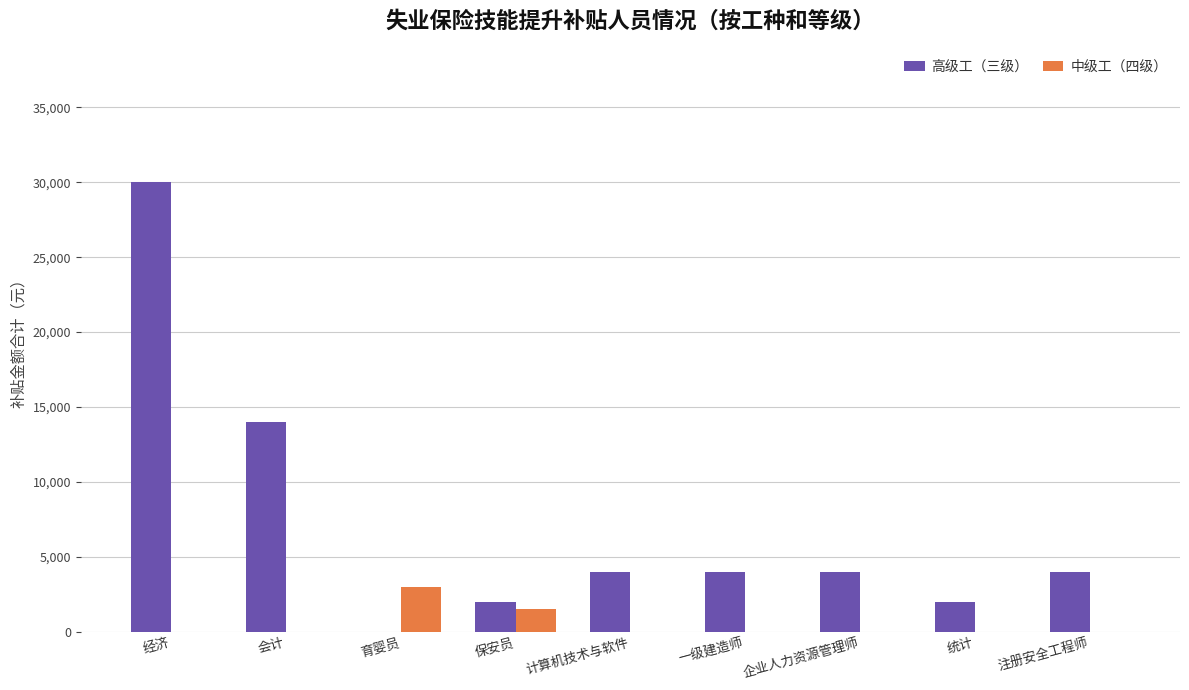

What is the total value across all series at 统计?

2000